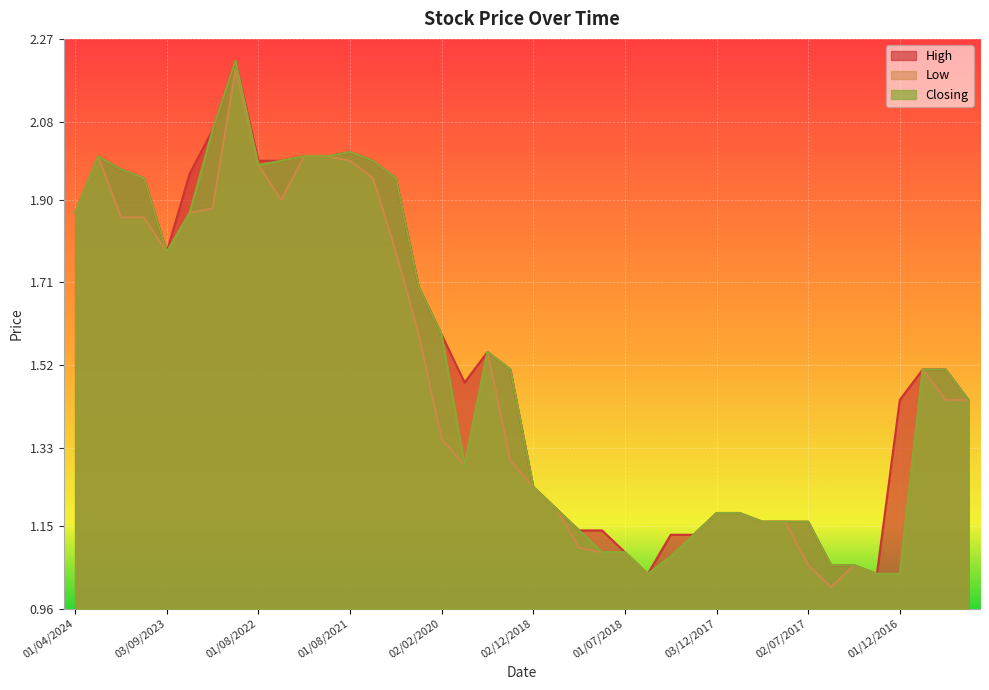

Which label corresponds to the largest value in the chart?

01/02/2023